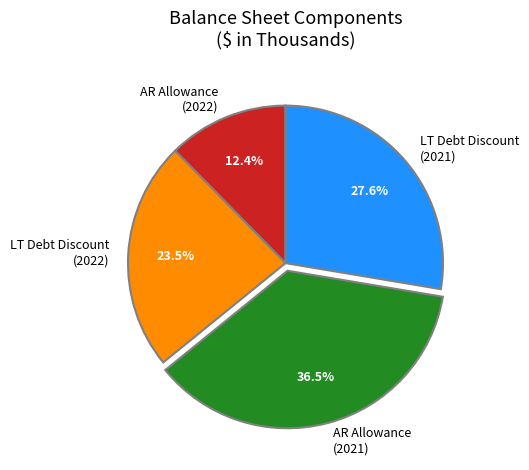

What portion of the pie excludes LT Debt Discount (2022)?

76.5%